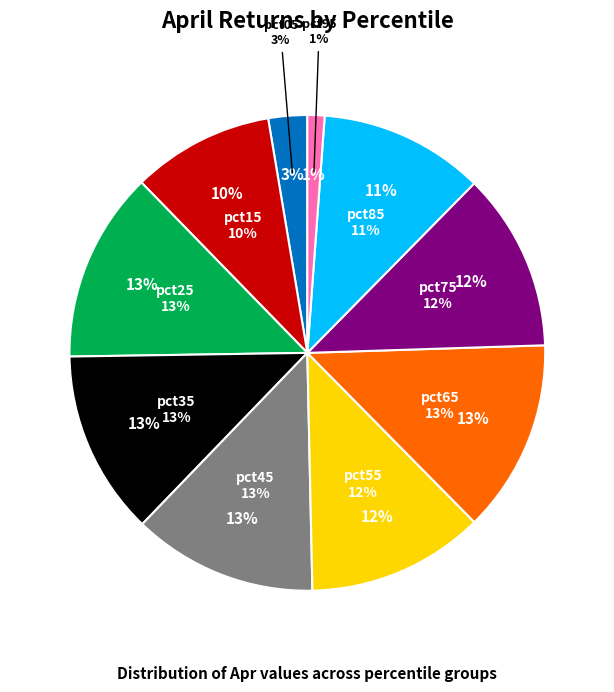

To the nearest percent, what is the difference between the pct65 and pct05 slice percentages?

10%